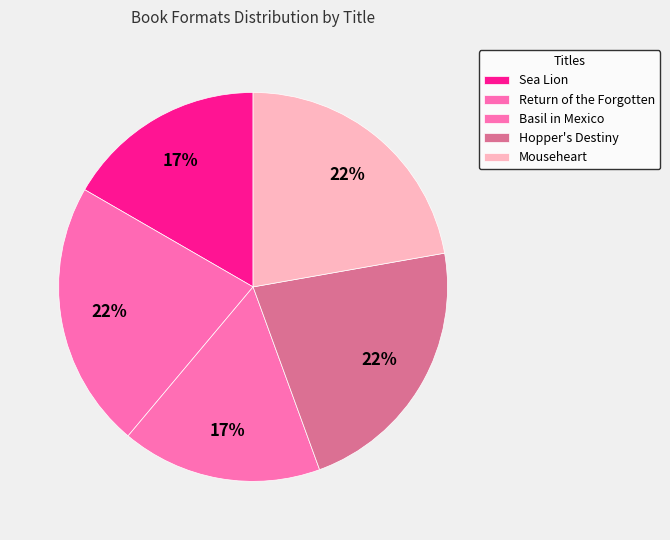

How many segments does this pie chart have?

5